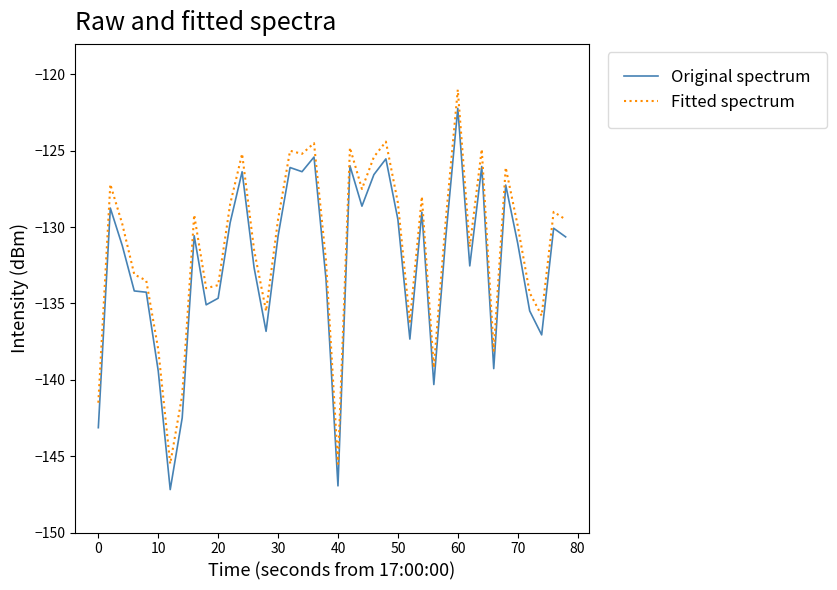

What is the difference between the maximum and minimum values in the Fitted spectrum series?

24.5